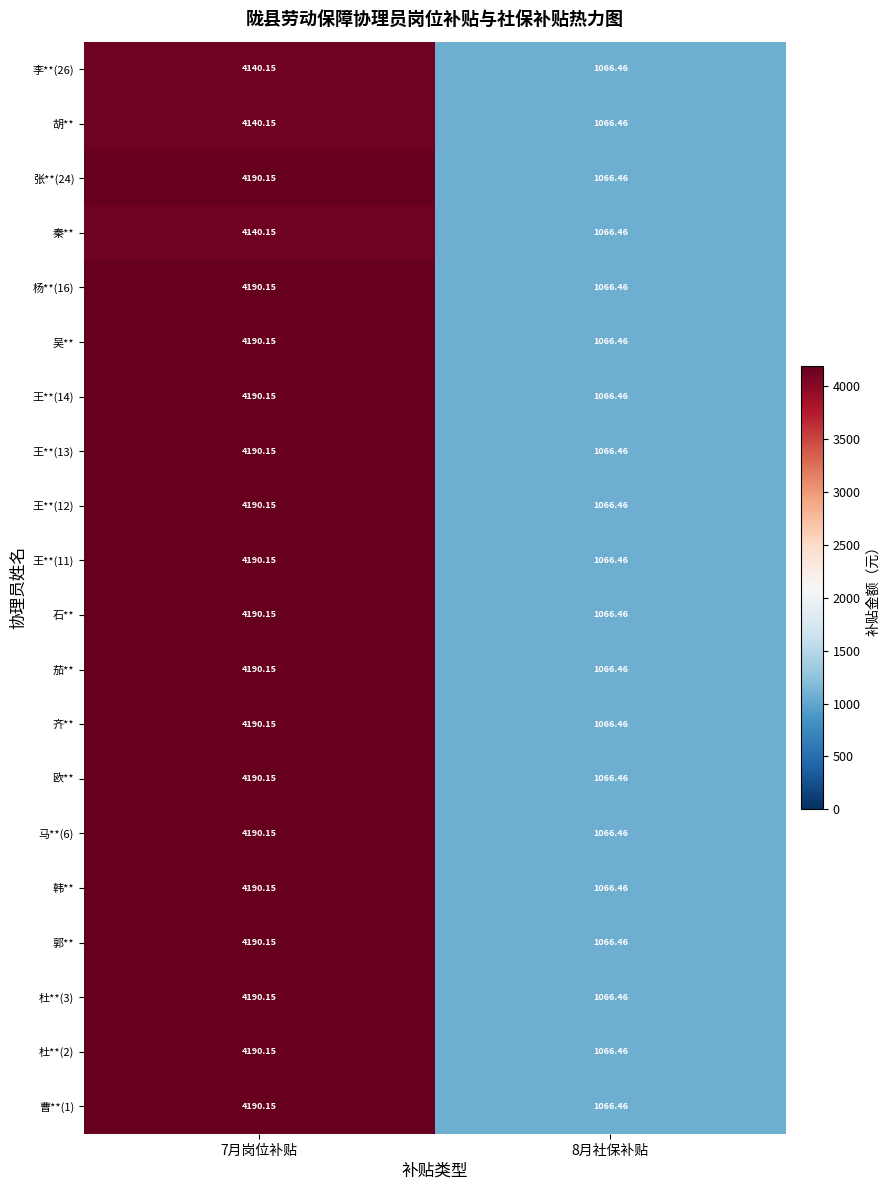

Is the value of 杜**(3) at 8月社保补贴 greater than the value of 茄** at 7月岗位补贴?

No